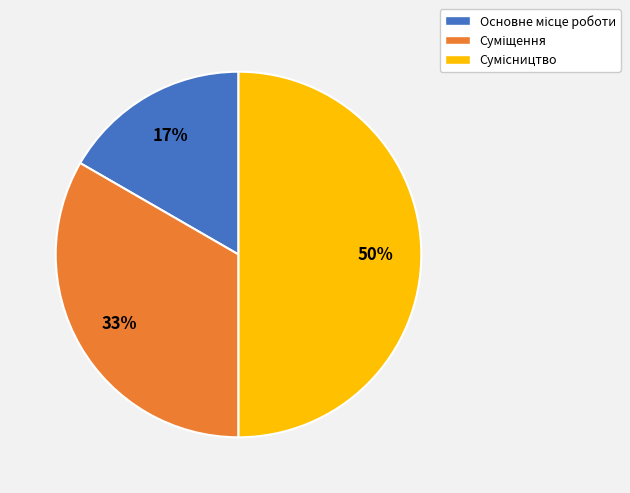

To the nearest percent, what is the average slice percentage?

33%